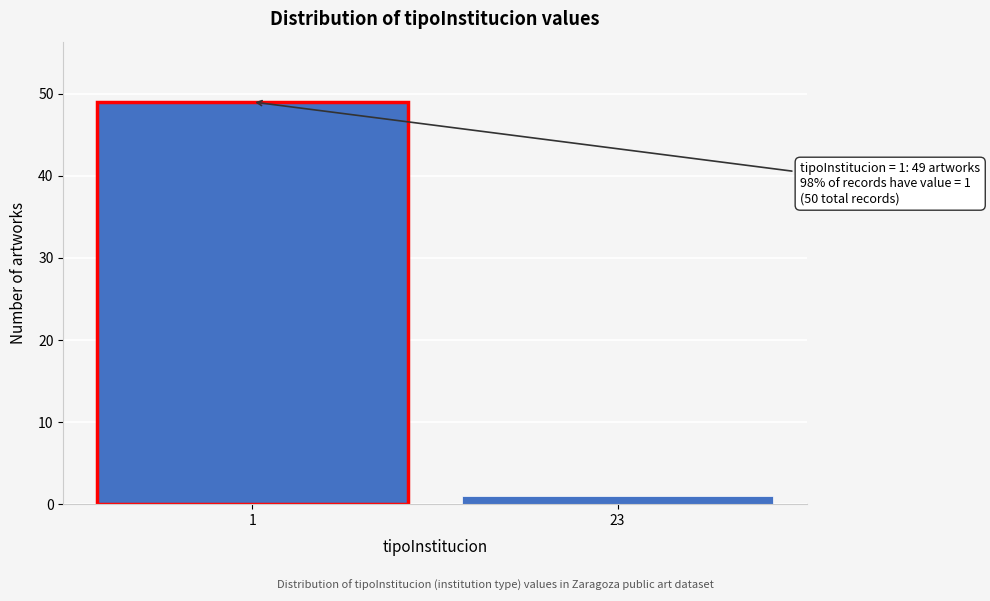

Reading left to right, transcribe all the data shown in this chart.

1=49	23=1